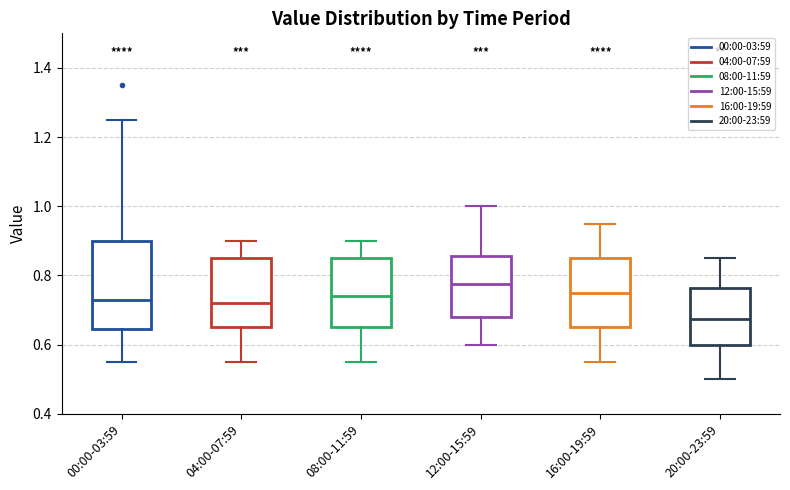

Which box has the lowest median line?

20:00-23:59